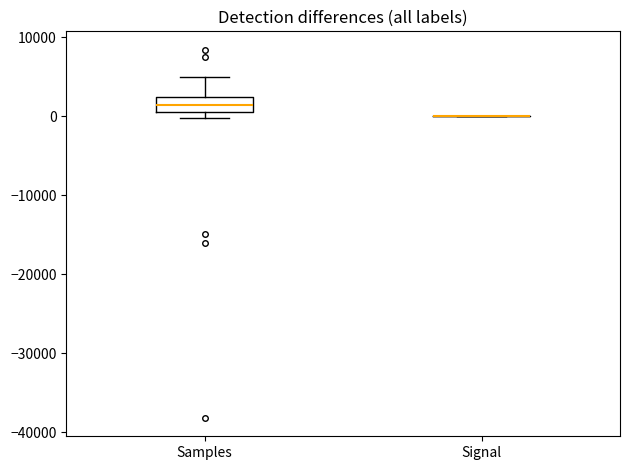

Comparing the boxes themselves (not the whiskers), which one is the tallest?

Samples